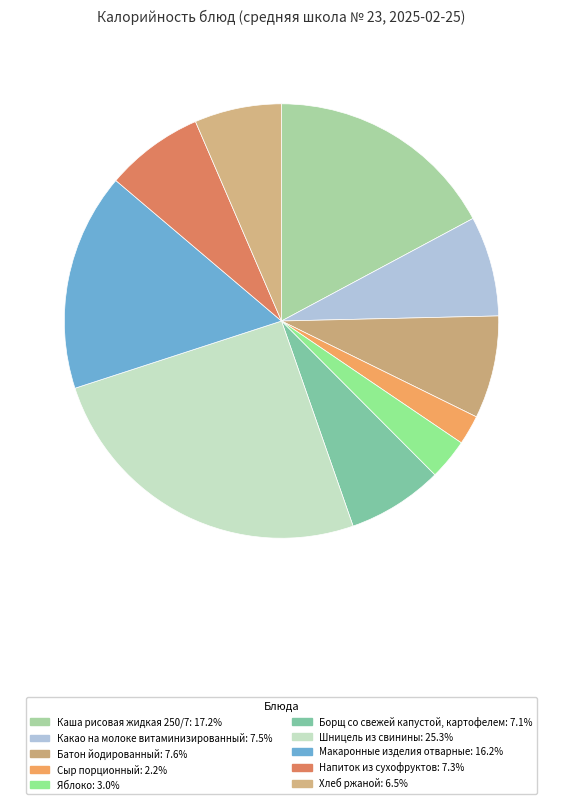

What percentage is the Каша рисовая жидкая 250/7 slice, to the nearest percent?

17%